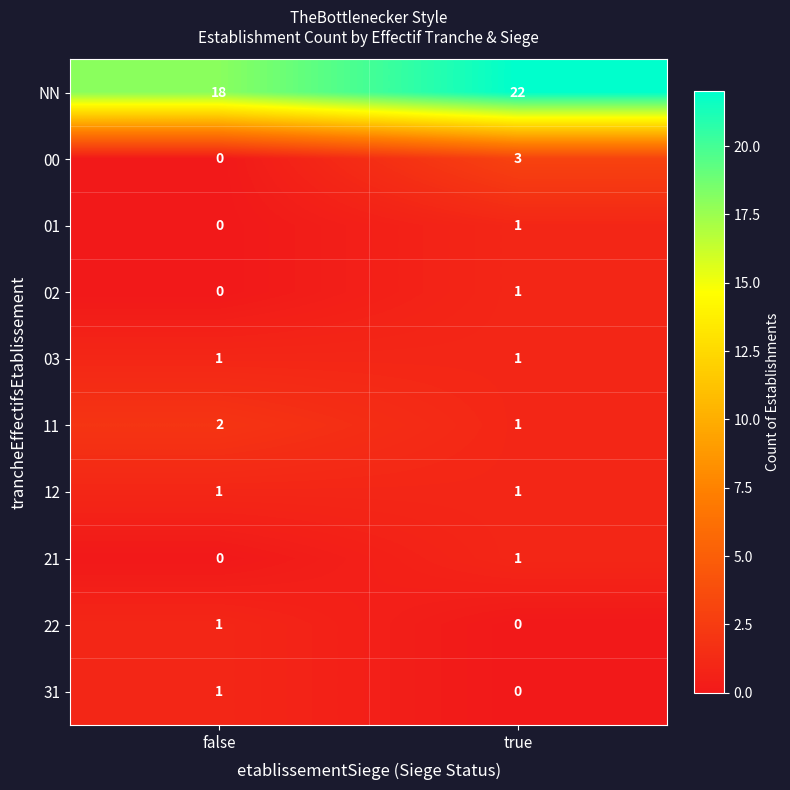

Where is 21 nearest to the value 0?

false